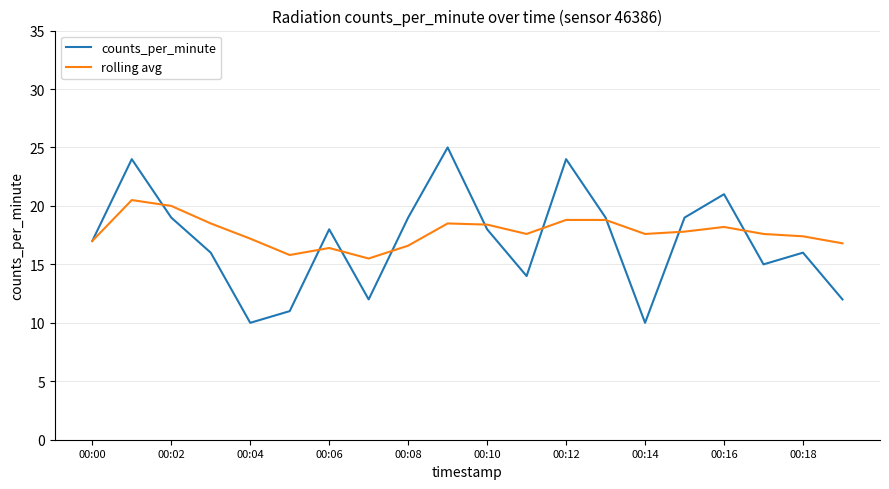

What is the smallest value displayed?

10.0